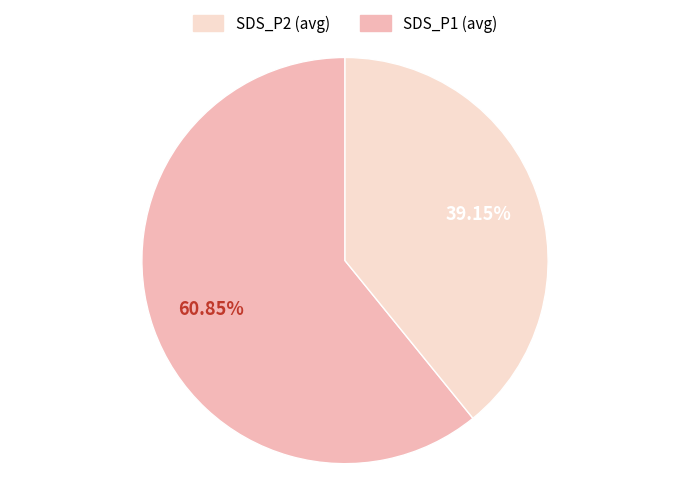

Does any single category account for the majority?

Yes